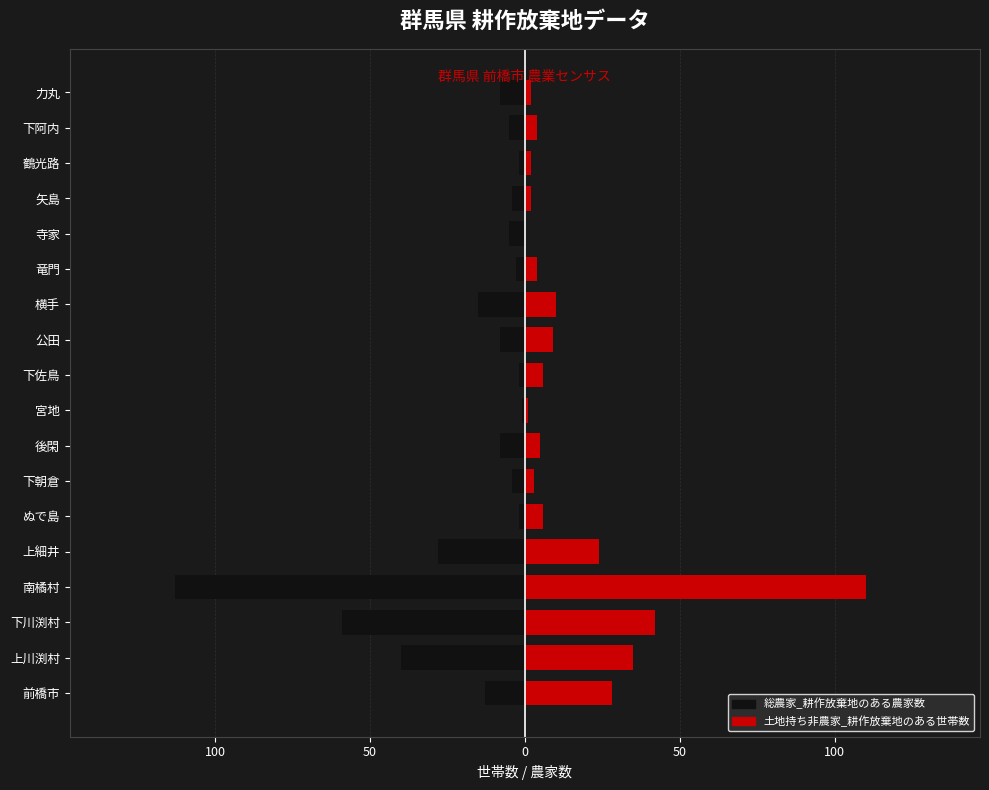

How many values in 土地持ち非農家_耕作放棄地のある世帯数 are above zero?

17